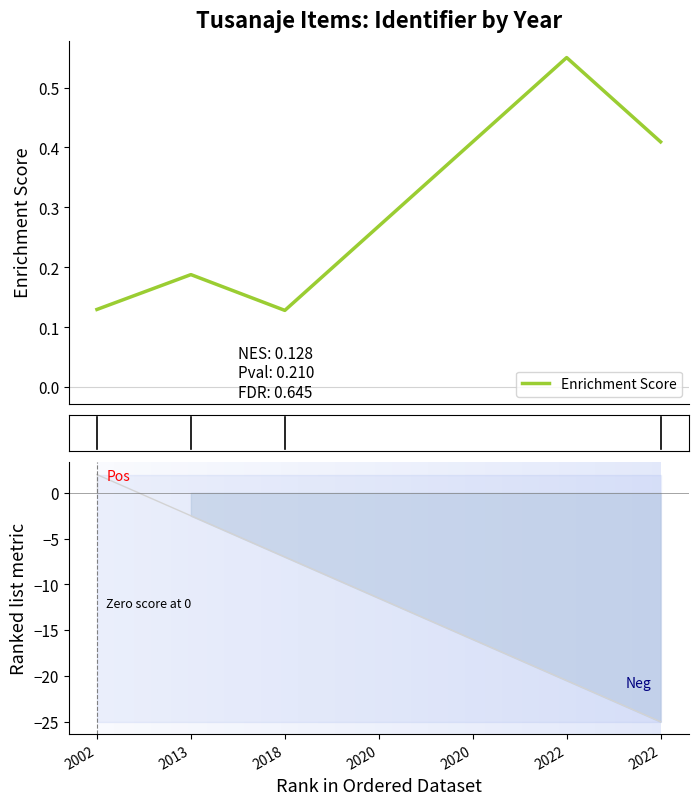

What is the difference between the maximum and minimum values?

0.4